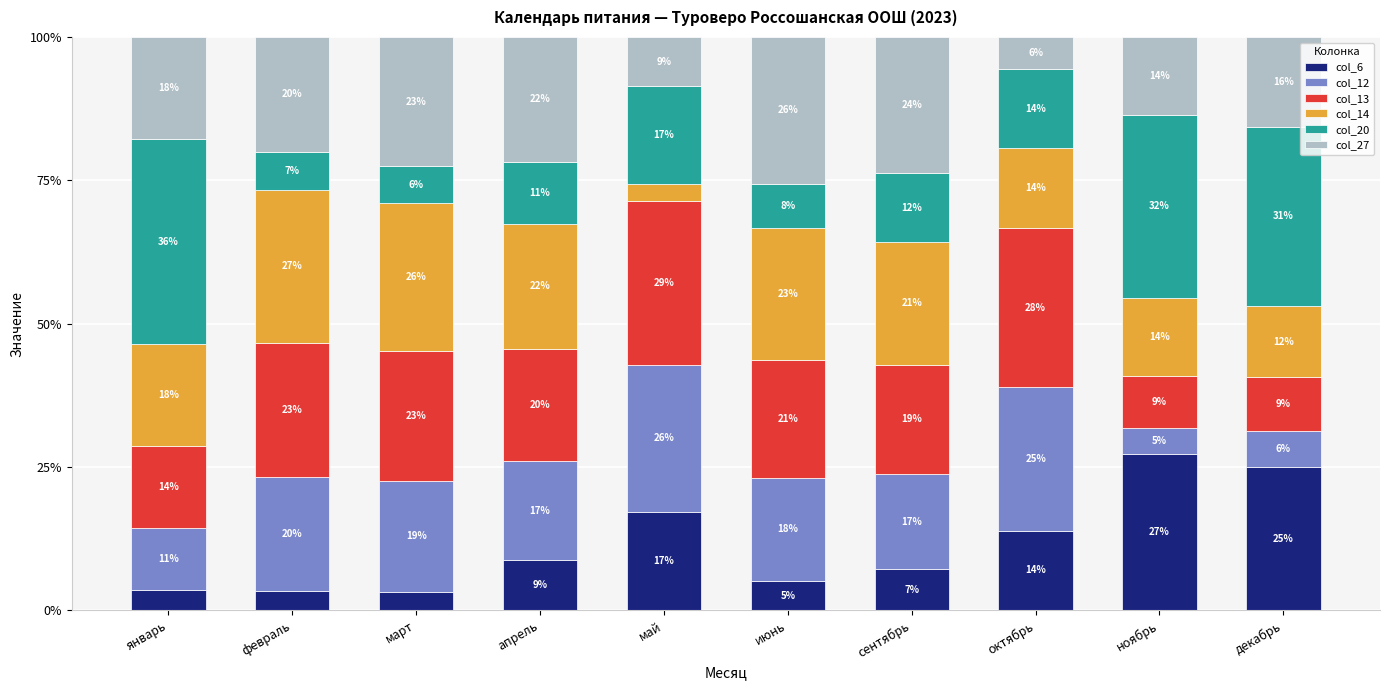

What is the average value of the col_13 series?

19.4